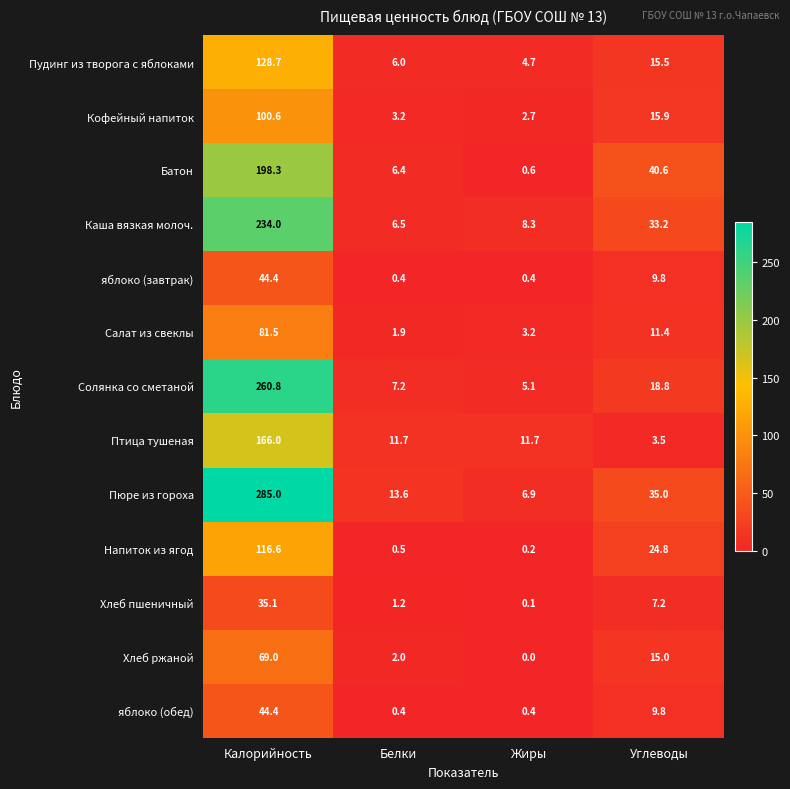

What is the minimum value for Кофейный напиток?

2.7